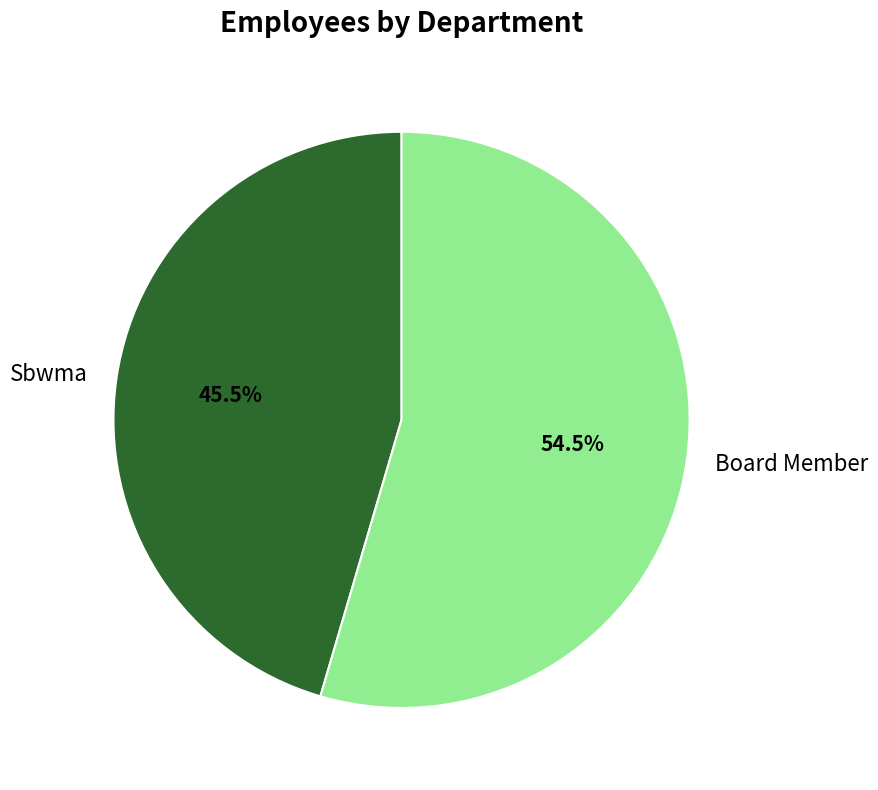

To the nearest percent, what is the difference between the Sbwma and Board Member slice percentages?

9%